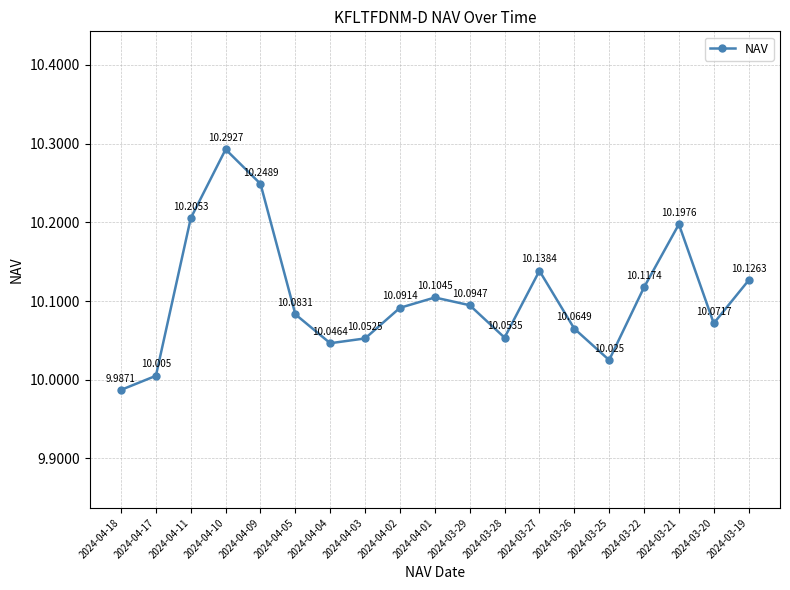

At which category does the chart reach its peak across all series?

2024-04-10